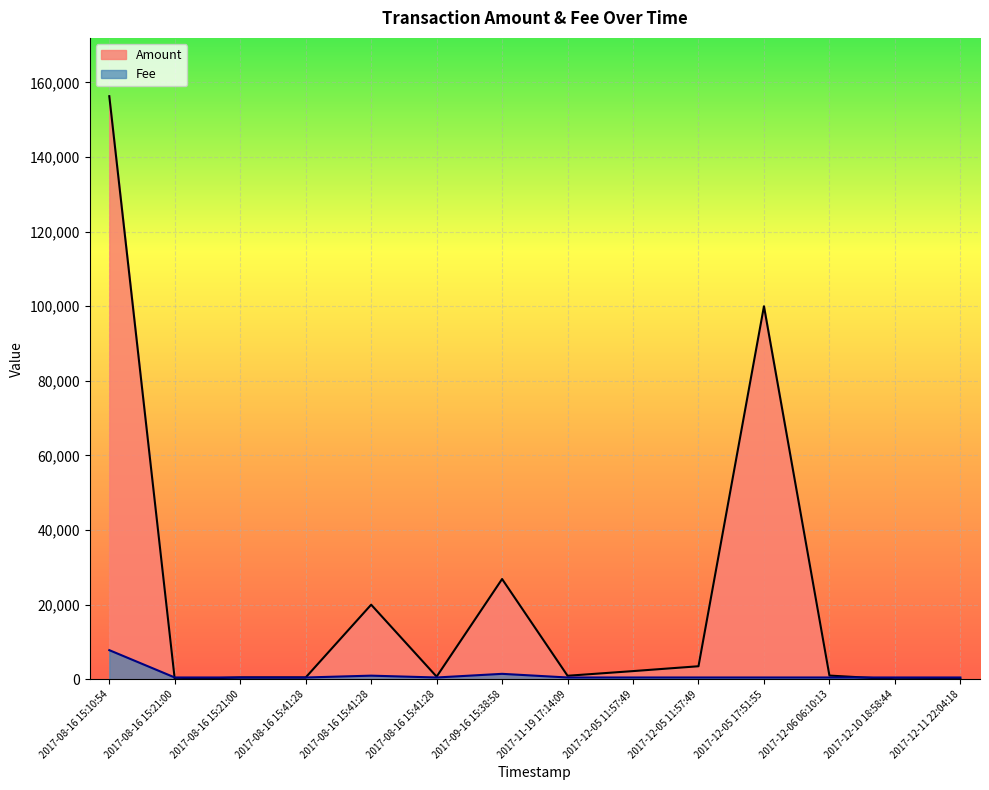

Which series has the largest total across all categories?

Amount